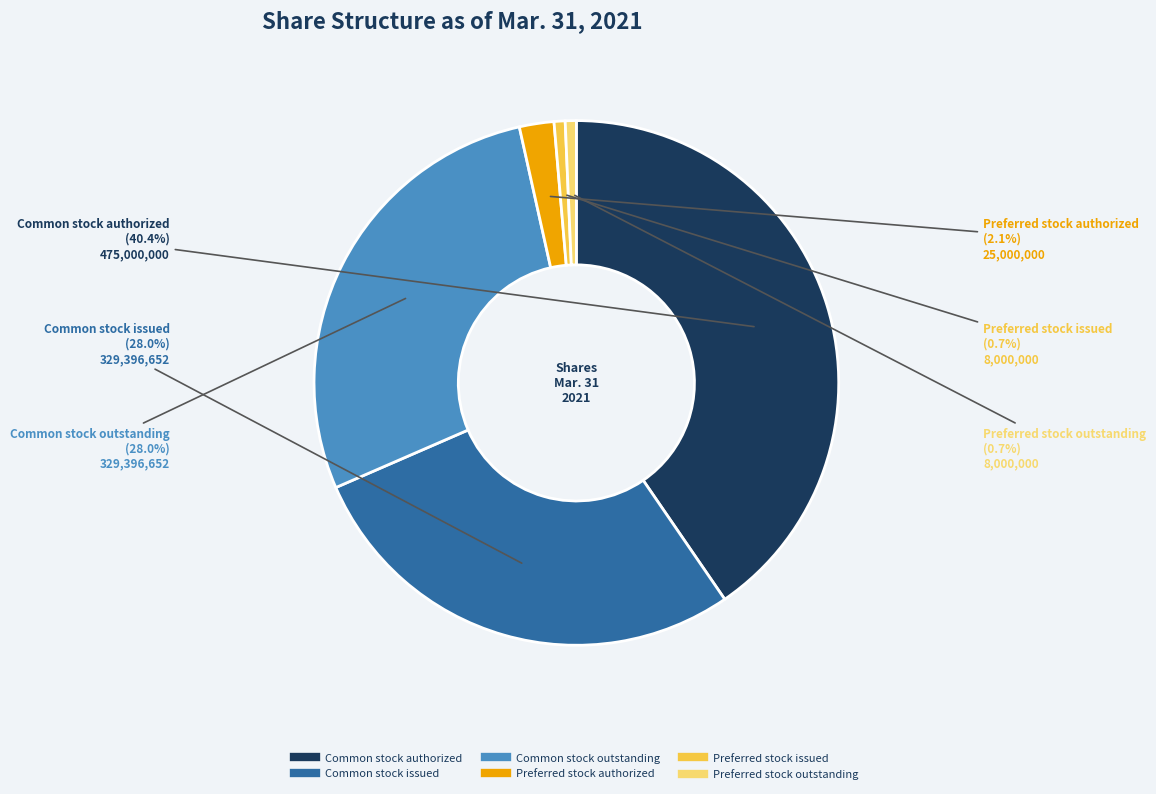

The Common stock authorized slice represents 40% of the pie. True or false?

True